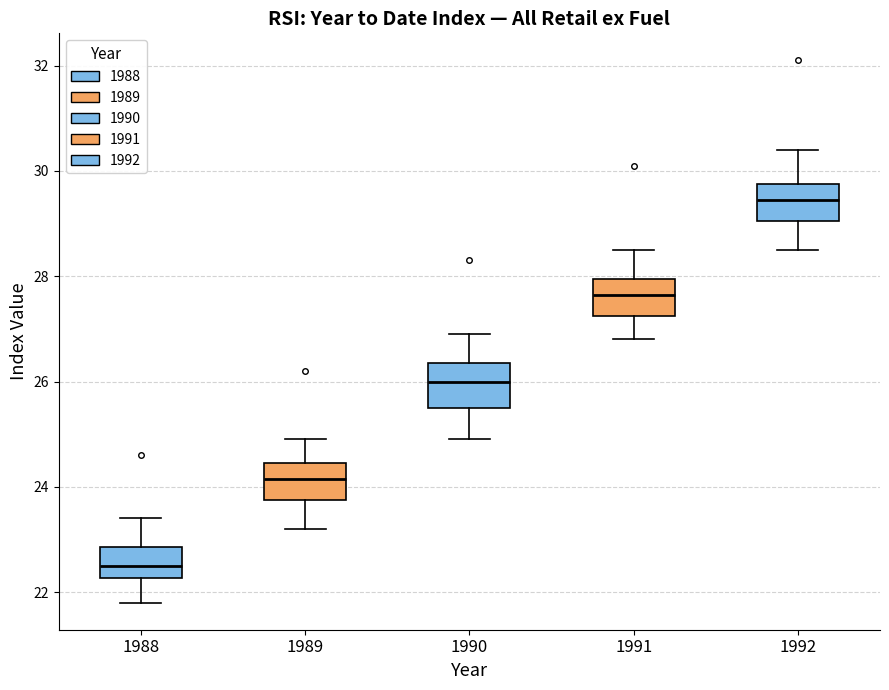

Reading left to right, transcribe this box plot: for each box, give where its median line is, the range the box spans, and where its two whiskers end, as read against the y-axis. The values are not printed on the chart, so give them approximately, as read against the axis.

1988: median 22.6, box 22.2 to 22.8, whiskers 21.8 to 23.4
1989: median 24.2, box 23.8 to 24.4, whiskers 23.2 to 25.0
1990: median 26.0, box 25.6 to 26.4, whiskers 25.0 to 27.0
1991: median 27.6, box 27.2 to 28.0, whiskers 26.8 to 28.6
1992: median 29.4, box 29.0 to 29.8, whiskers 28.6 to 30.4